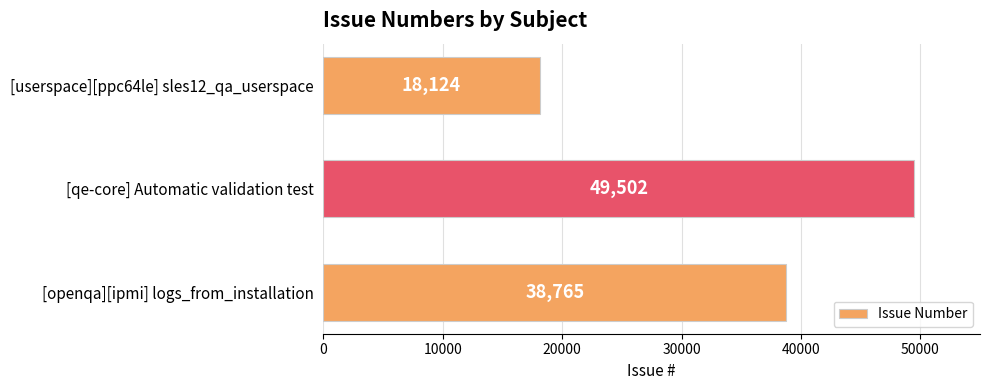

Reading bottom to top, list all the values displayed in this chart.

38765	49502	18124